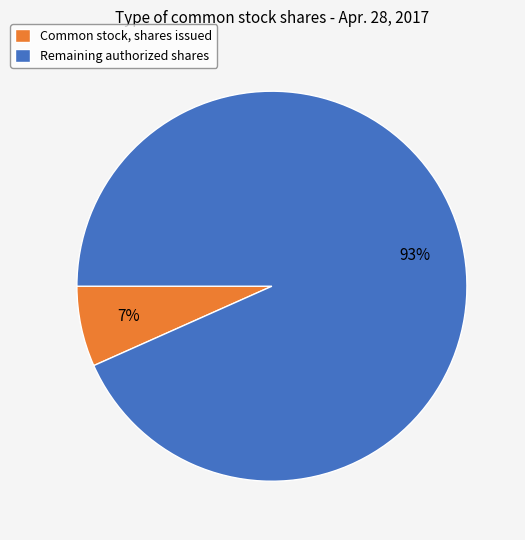

To the nearest percent, what is the average slice percentage?

50%